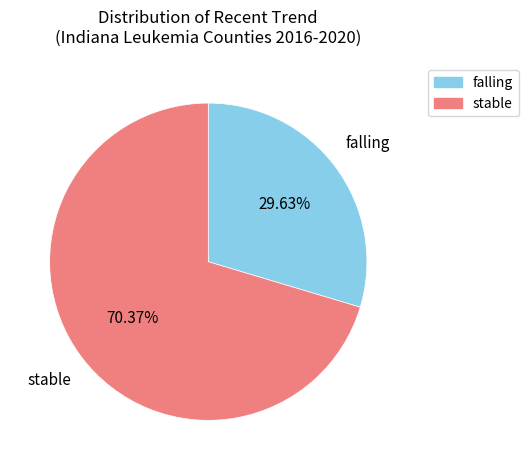

To the nearest percent, what is the average slice percentage?

50%